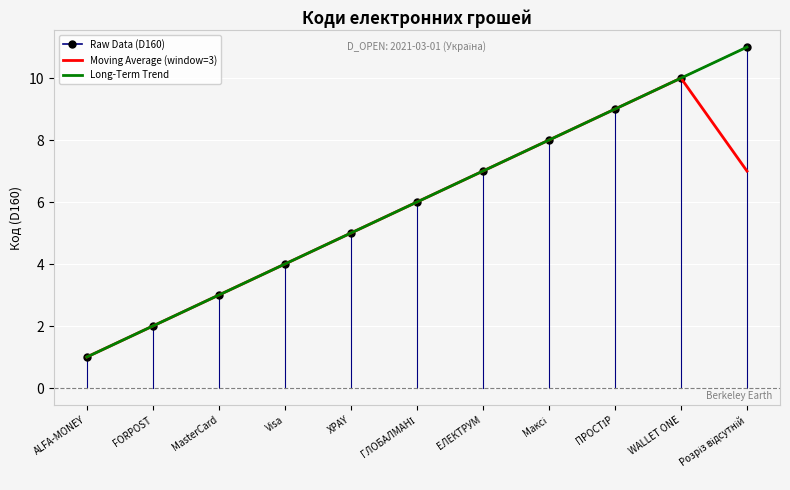

At how many categories does at least one series exceed 3?

9